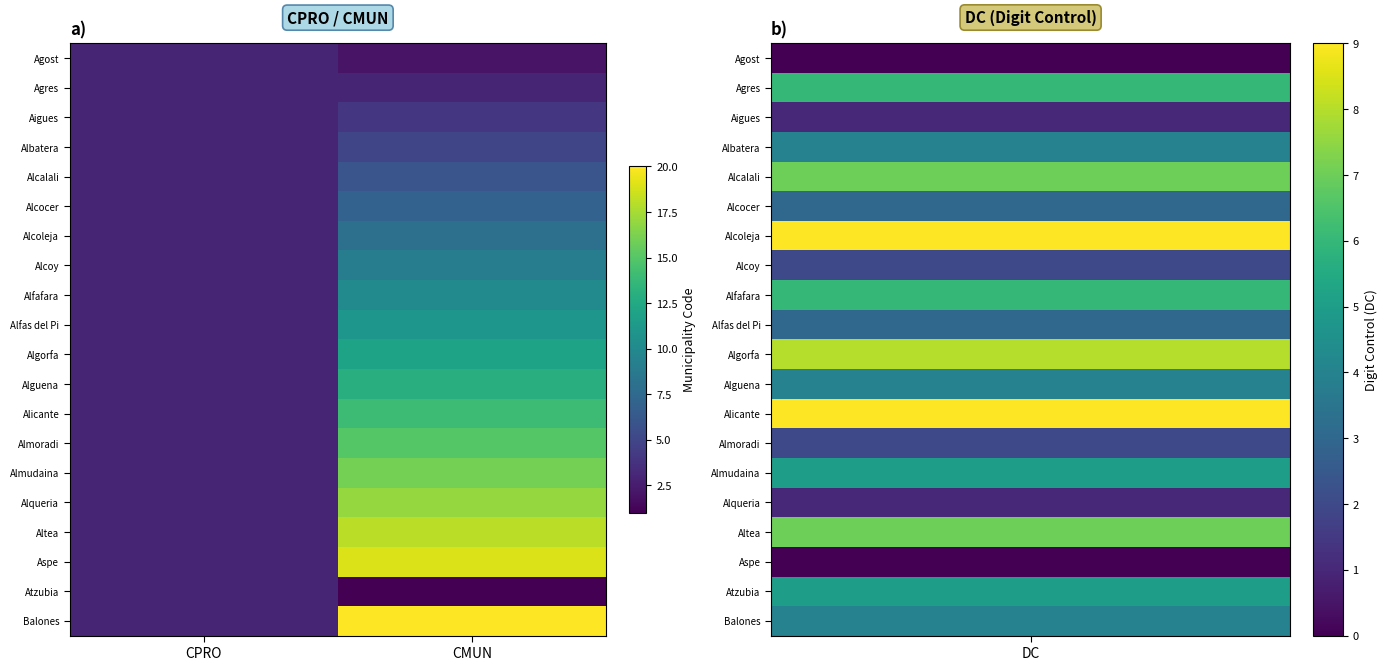

Reading left to right, what are all the values shown in this chart?

Agost: CPRO=3	CMUN=2
Agres: CPRO=3	CMUN=3
Aigues: CPRO=3	CMUN=4
Albatera: CPRO=3	CMUN=5
Alcalali: CPRO=3	CMUN=6
Alcocer: CPRO=3	CMUN=7
Alcoleja: CPRO=3	CMUN=8
Alcoy: CPRO=3	CMUN=9
Alfafara: CPRO=3	CMUN=10
Alfas del Pi: CPRO=3	CMUN=11
Algorfa: CPRO=3	CMUN=12
Alguena: CPRO=3	CMUN=13
Alicante: CPRO=3	CMUN=14
Almoradi: CPRO=3	CMUN=15
Almudaina: CPRO=3	CMUN=16
Alqueria: CPRO=3	CMUN=17
Altea: CPRO=3	CMUN=18
Aspe: CPRO=3	CMUN=19
Atzubia: CPRO=3	CMUN=1
Balones: CPRO=3	CMUN=20